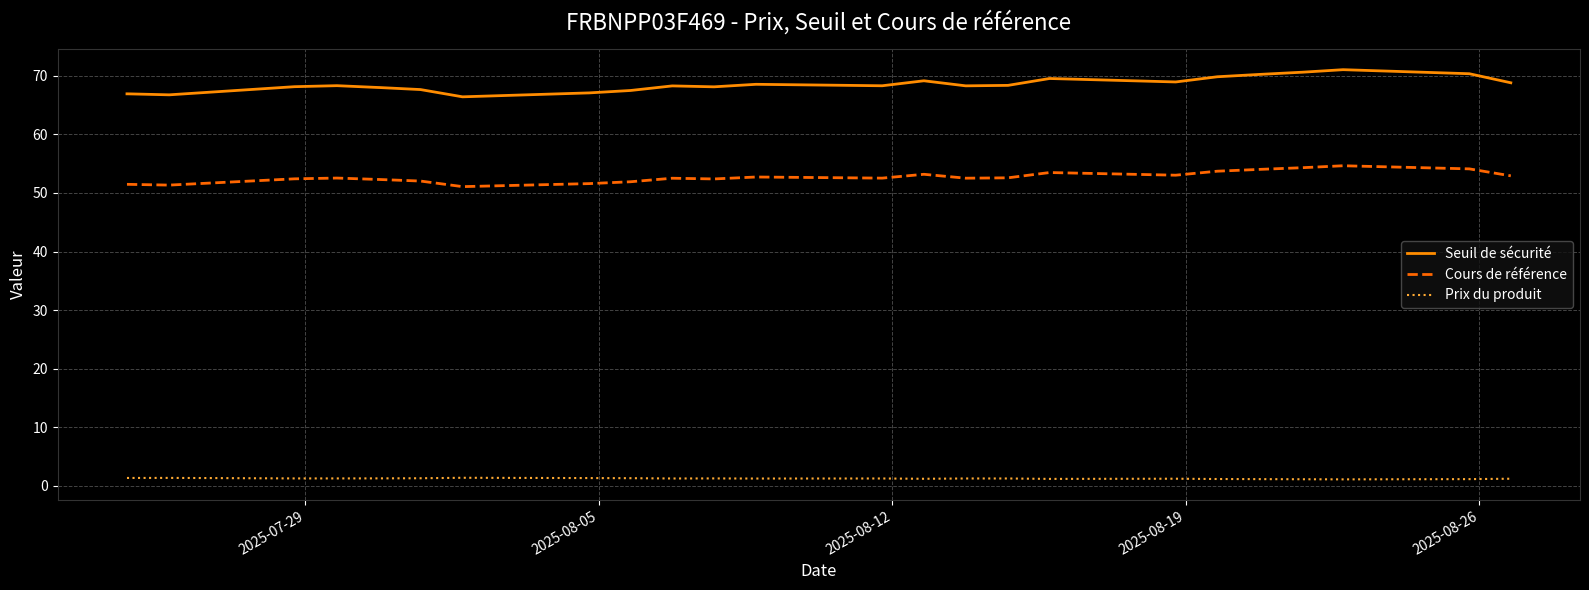

Rank the series by their maximum value, from lowest to highest.

Prix du produit, Cours de référence, Seuil de sécurité